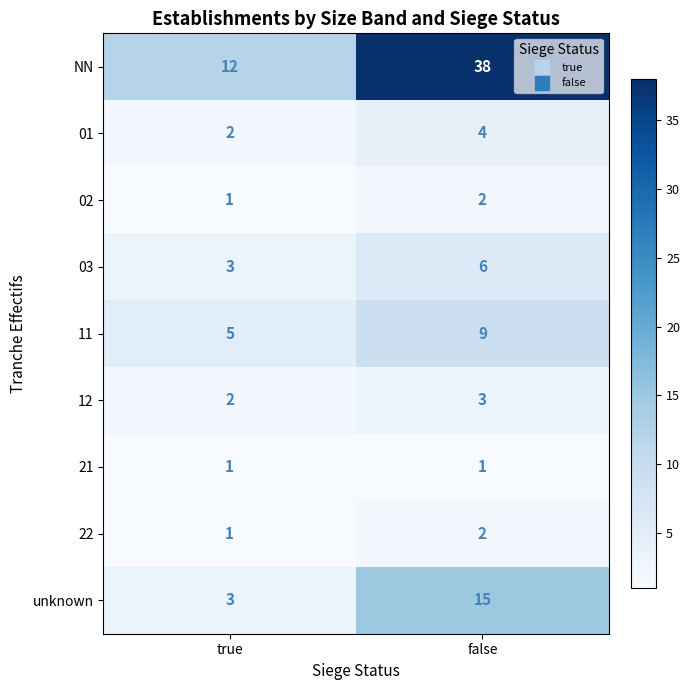

Is the value of 01 at false greater than the value of 12 at true?

Yes